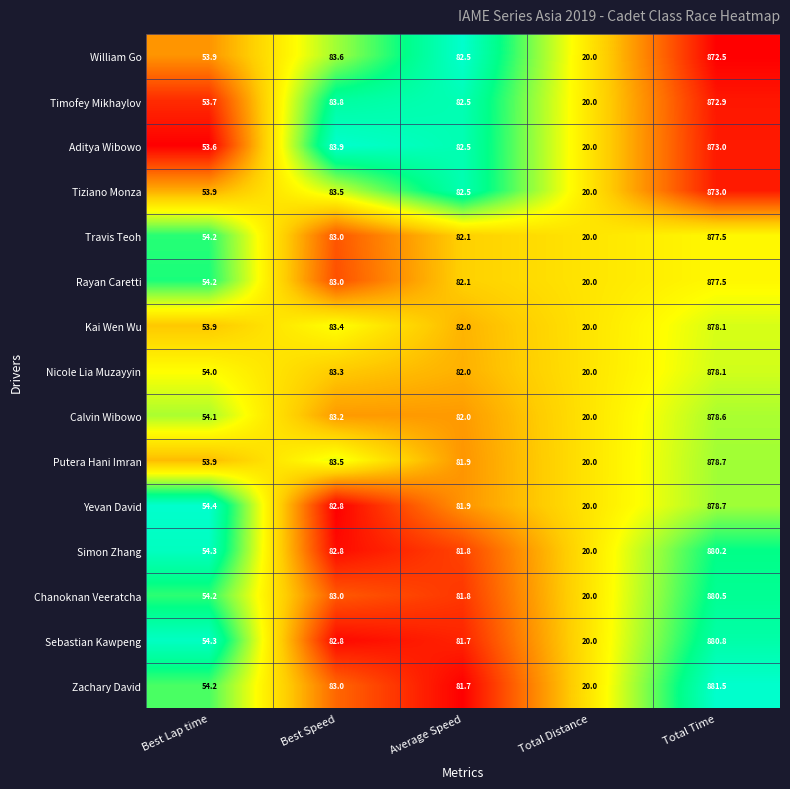

Which series has the largest range (max minus min)?

Zachary David